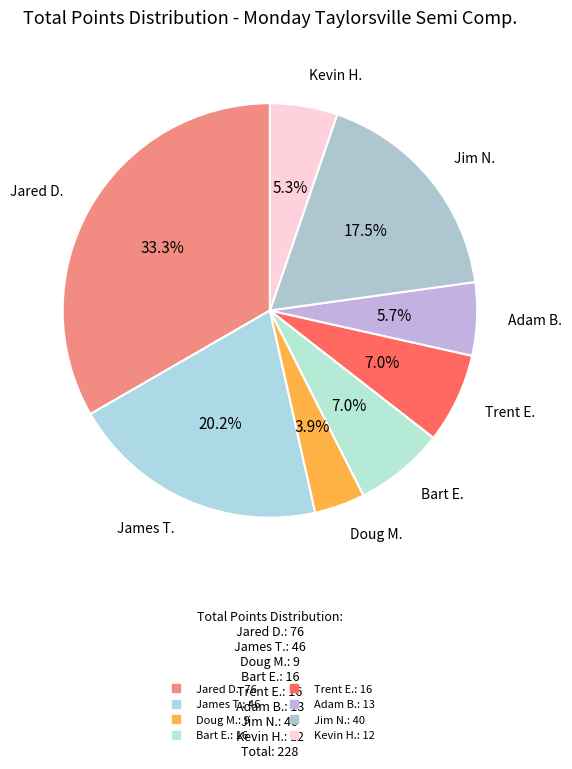

Does any single category account for the majority?

No